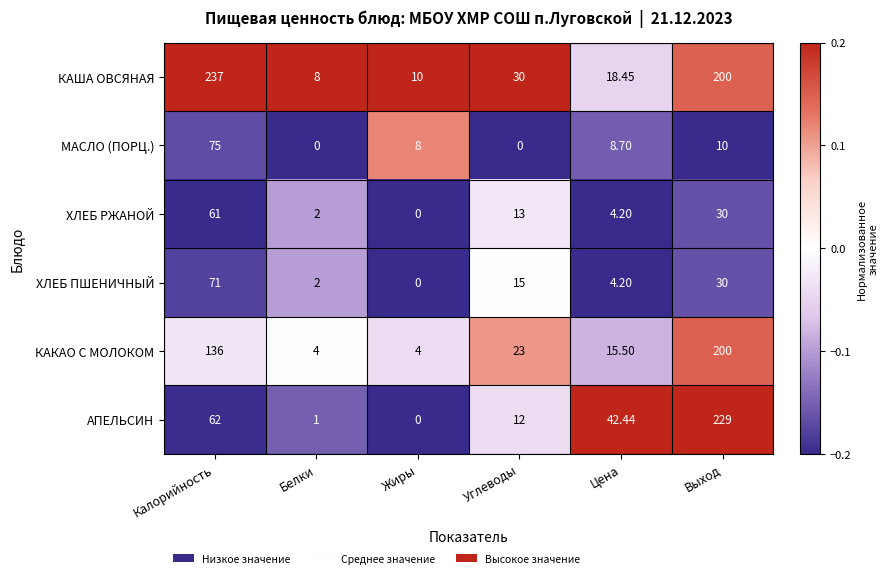

Which label corresponds to the largest value in the chart?

Калорийность